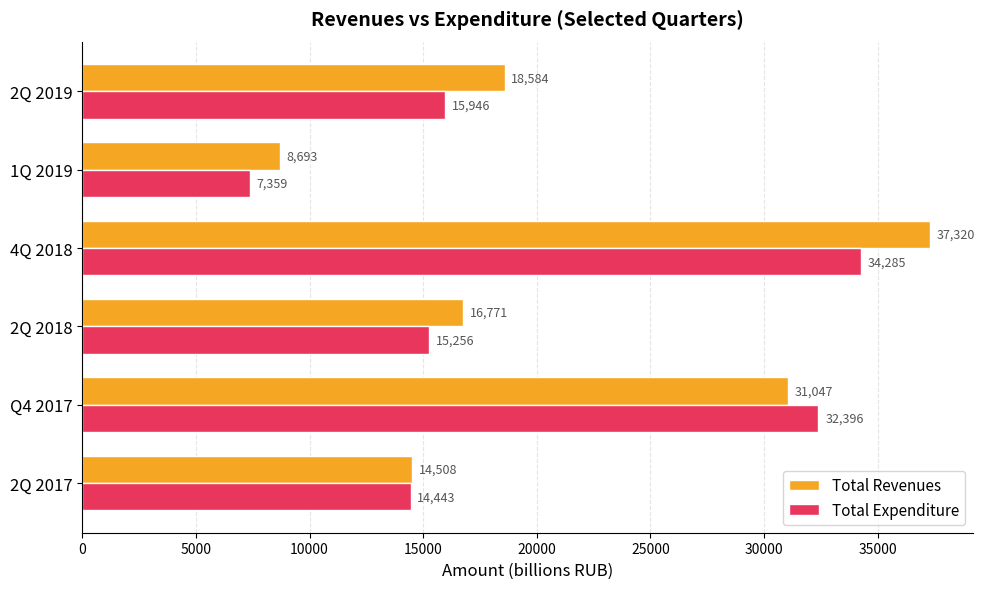

At which label is Total Expenditure closest to 20821?

2Q 2019